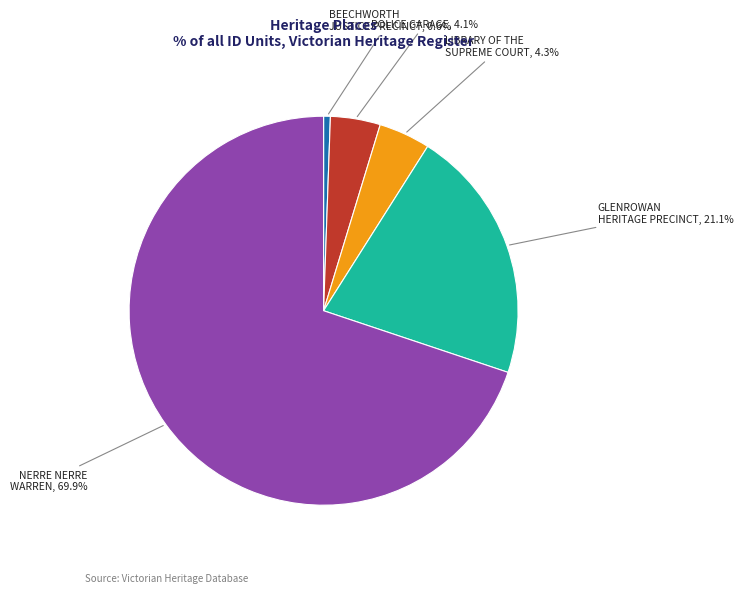

Between LIBRARY OF THE SUPREME COURT and GLENROWAN HERITAGE PRECINCT, which is larger?

GLENROWAN HERITAGE PRECINCT